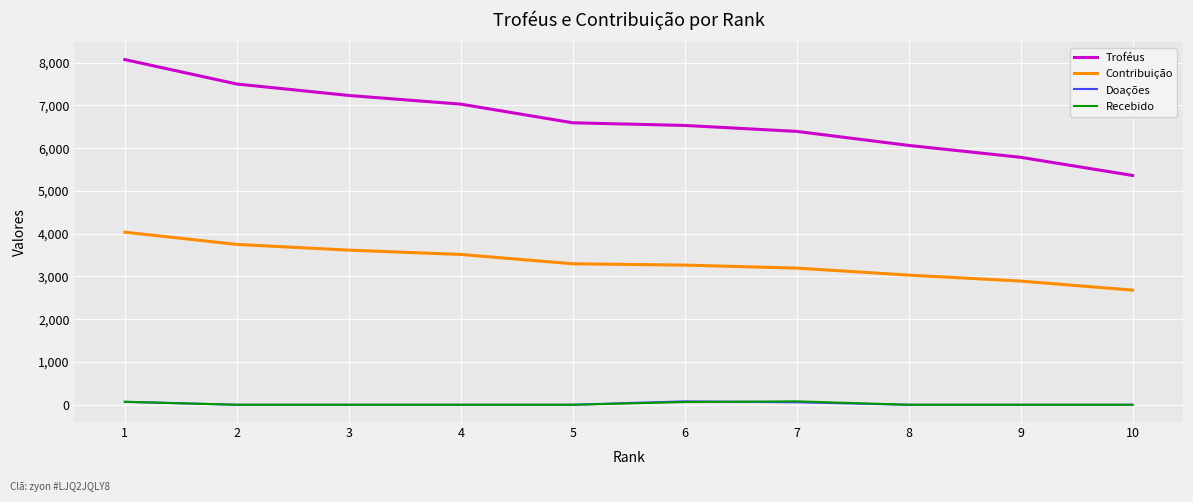

True or false: Doações and Contribuição cross at least once.

False